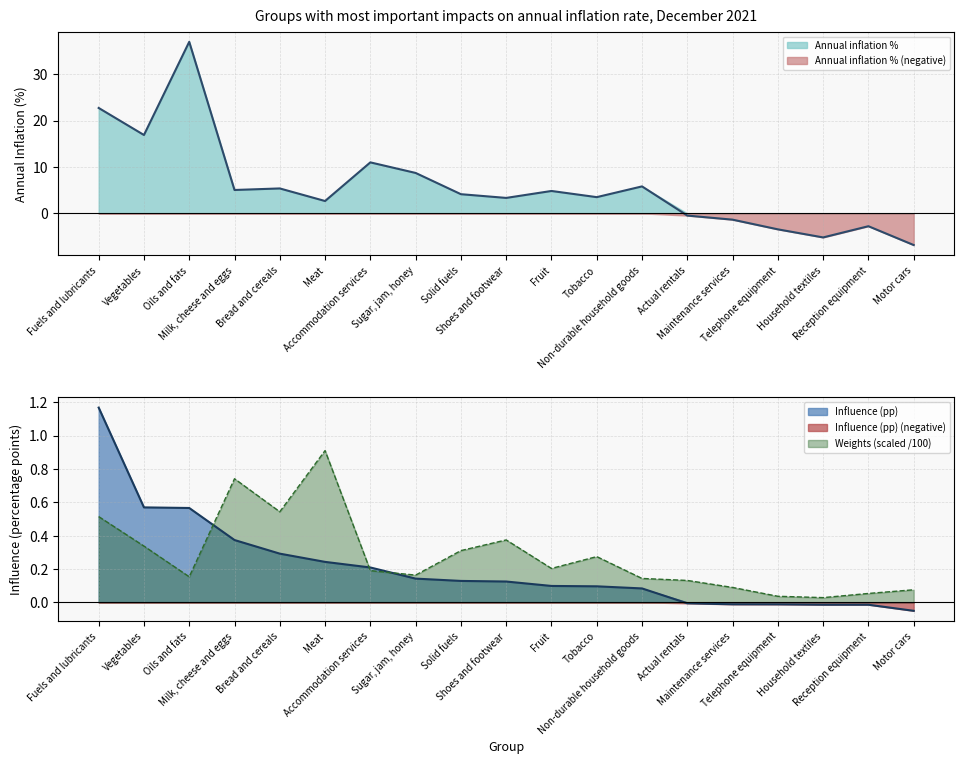

Reading right to left, transcribe all the data shown in this chart.

Annual inflation %: -6.8	-2.8	-5.2	-3.4	-1.4	-0.5	5.8	3.5	4.8	3.3	4.1	8.7	11.0	2.7	5.4	5.0	37.0	16.9	22.7
Influence (pp): -0.1	-0.0	-0.0	-0.0	-0.0	-0.0	0.1	0.1	0.1	0.1	0.1	0.1	0.2	0.2	0.3	0.4	0.6	0.6	1.2
Weights: 0.1	0.1	0.0	0.0	0.1	0.1	0.1	0.3	0.2	0.4	0.3	0.2	0.2	0.9	0.5	0.7	0.2	0.3	0.5